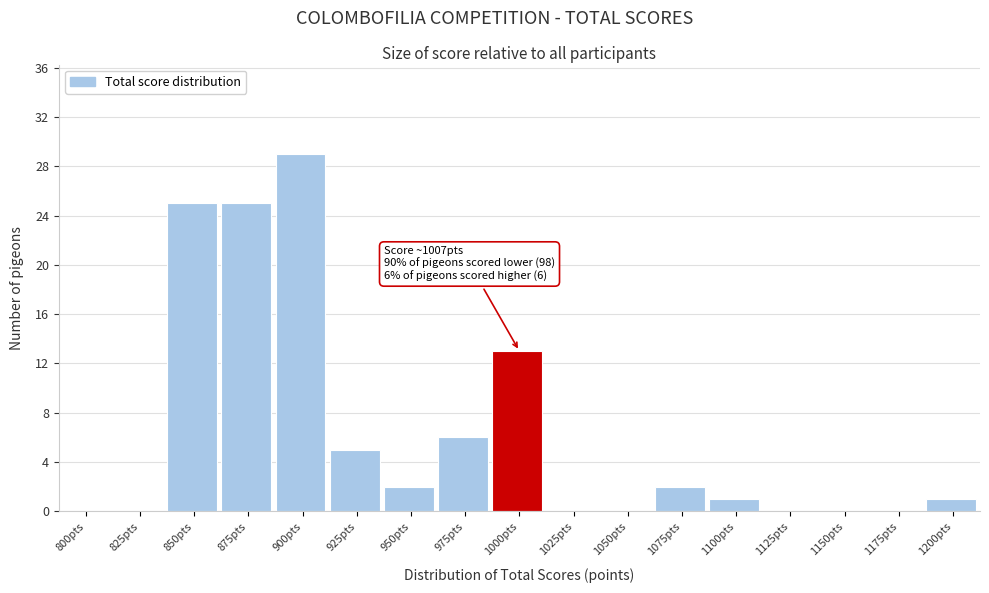

Reading left to right, list all the values displayed in this chart.

800pts=0	825pts=0	850pts=25	875pts=25	900pts=29	925pts=5	950pts=2	975pts=6	1000pts=13	1025pts=0	1050pts=0	1075pts=2	1100pts=1	1125pts=0	1150pts=0	1175pts=0	1200pts=1